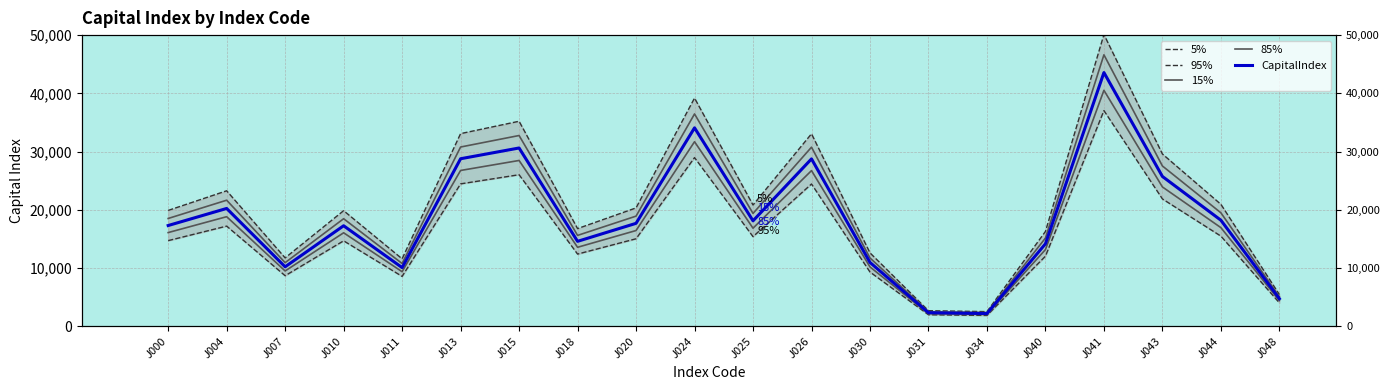

Read the 15% value at J044.

19481.8